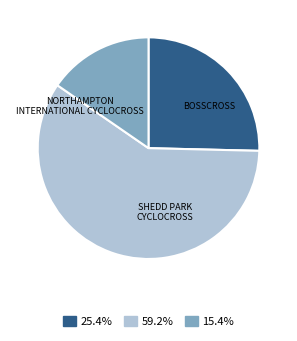

Is there any slice that represents more than half of the pie?

Yes